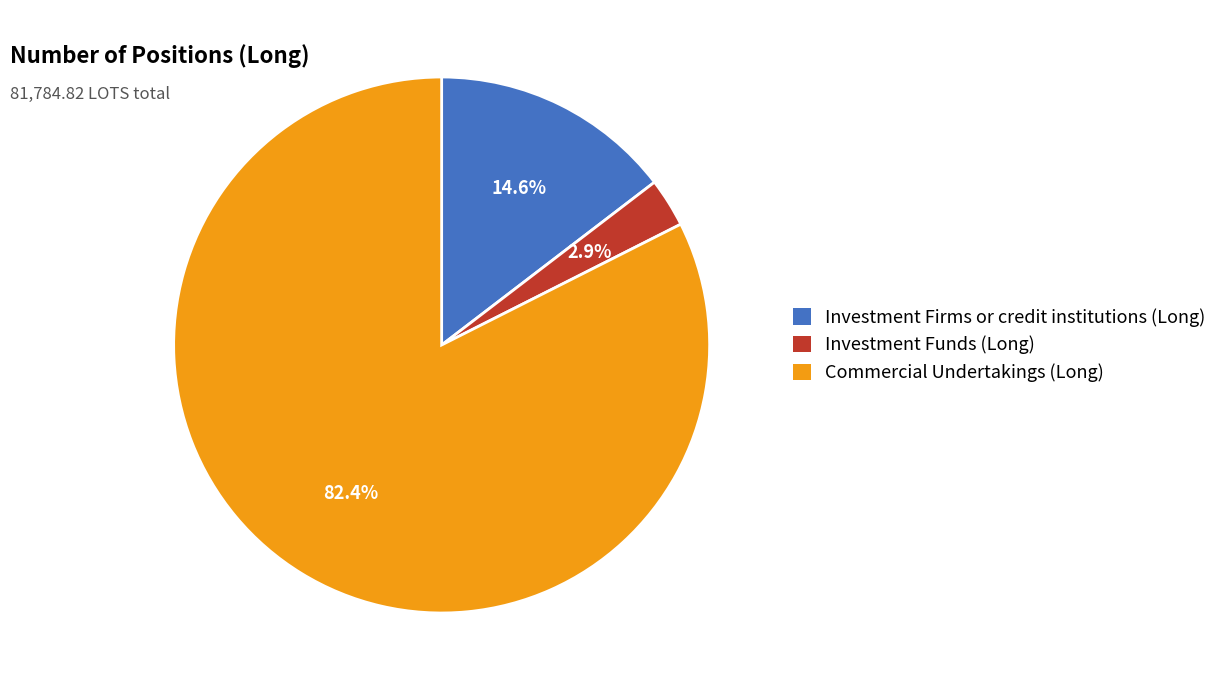

Rank the categories by value from highest to lowest.

Commercial Undertakings (Long), Investment Firms or credit institutions (Long), Investment Funds (Long)